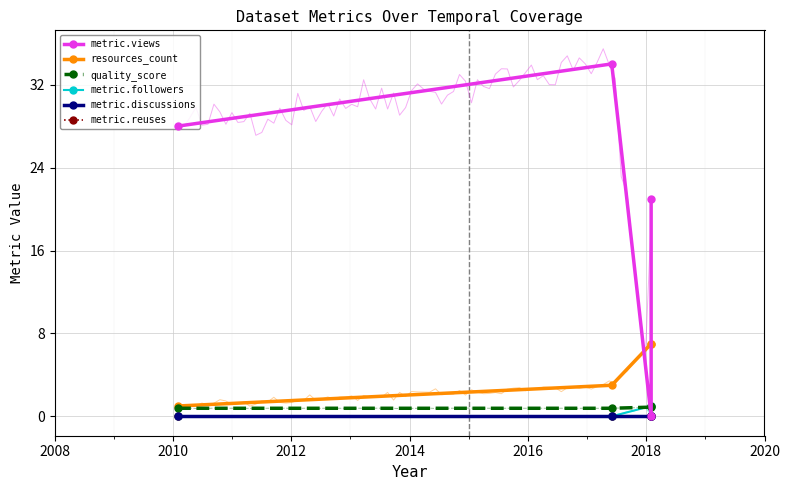

Which series has the largest total across all categories?

metric.views